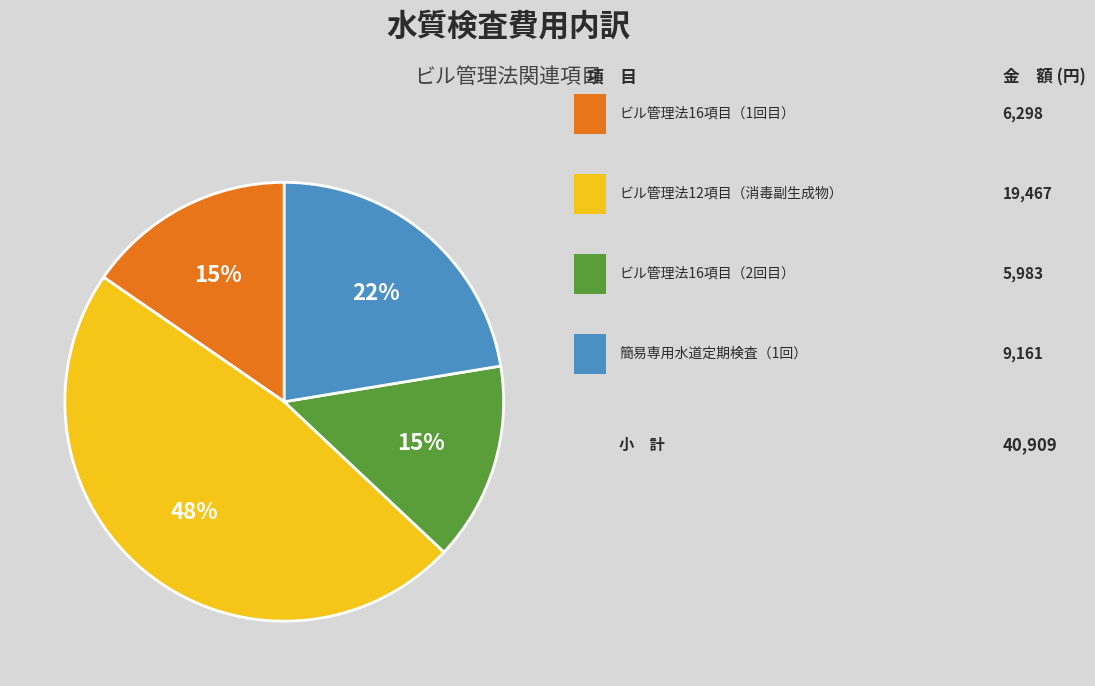

To the nearest percent, what is the average slice percentage?

25%